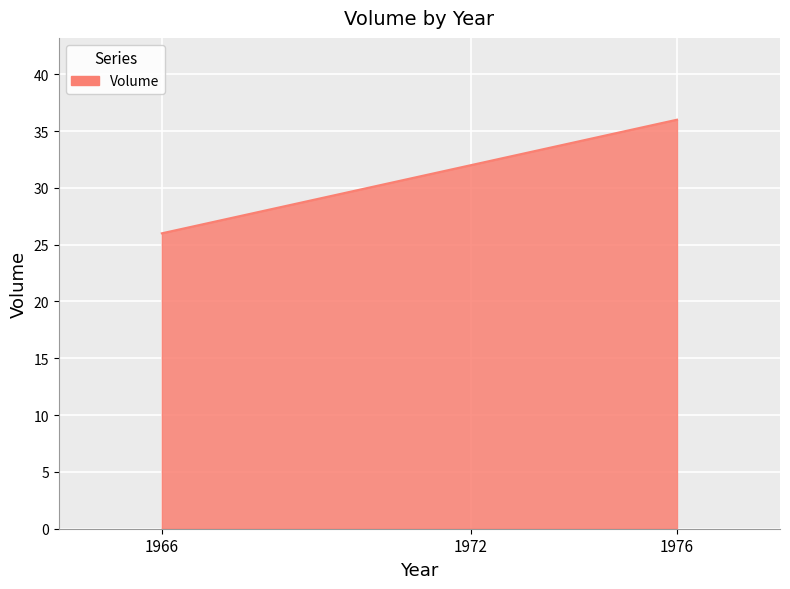

Which has a higher value, 1976 or 1966?

1976